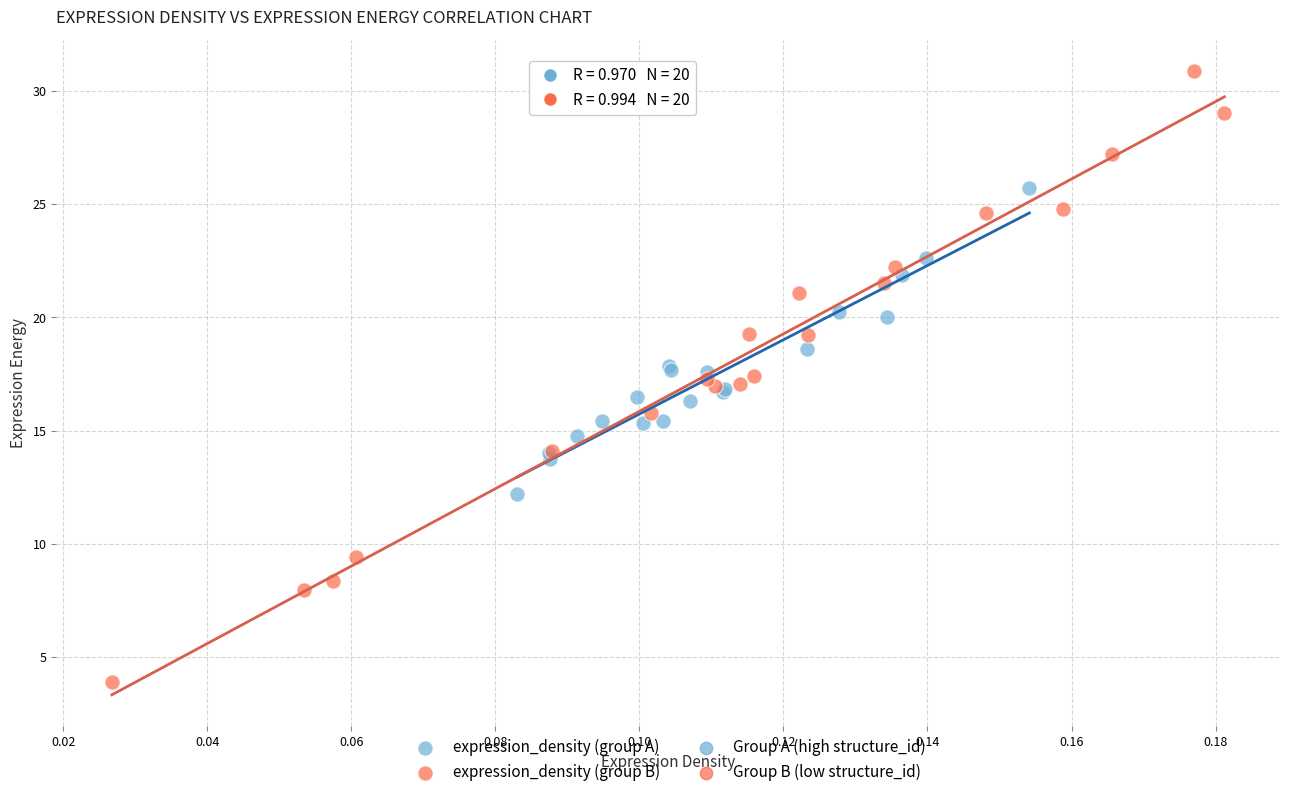

Which series contains the lowest Y value?

expression_density (group B)